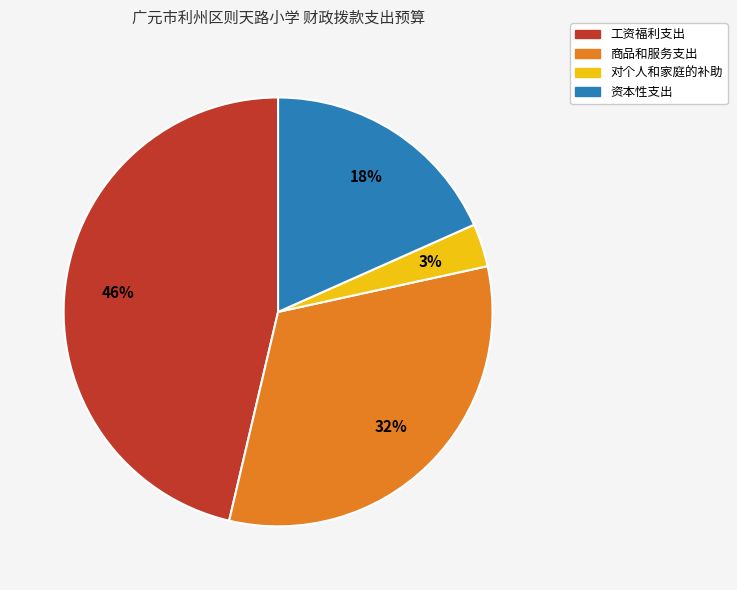

Between 对个人和家庭的补助 and 工资福利支出, which is larger?

工资福利支出